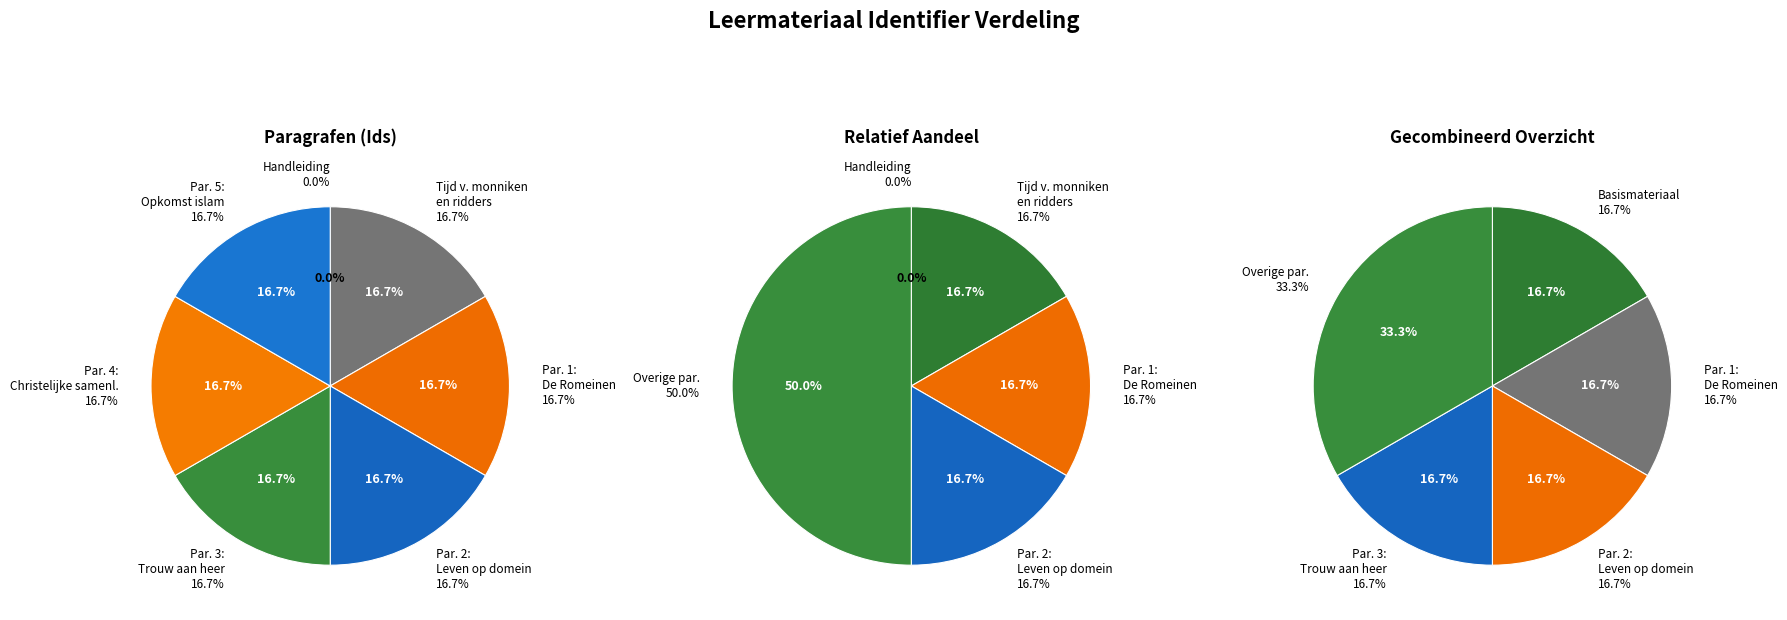

To the nearest percent, what is the combined percentage of Paragraaf 5: De opkomst van de islam and Paragraaf 4: Een christelijke samenleving?

33%